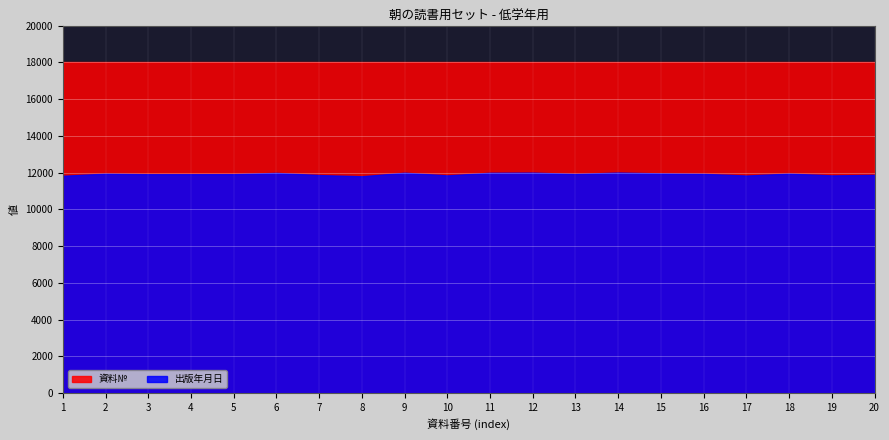

What is the total value across all series at 17?

29837.4